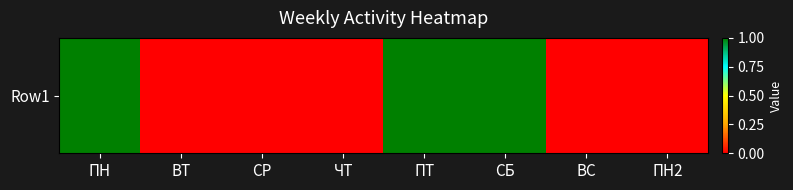

True or false: the data shows 0 at ВС.

True